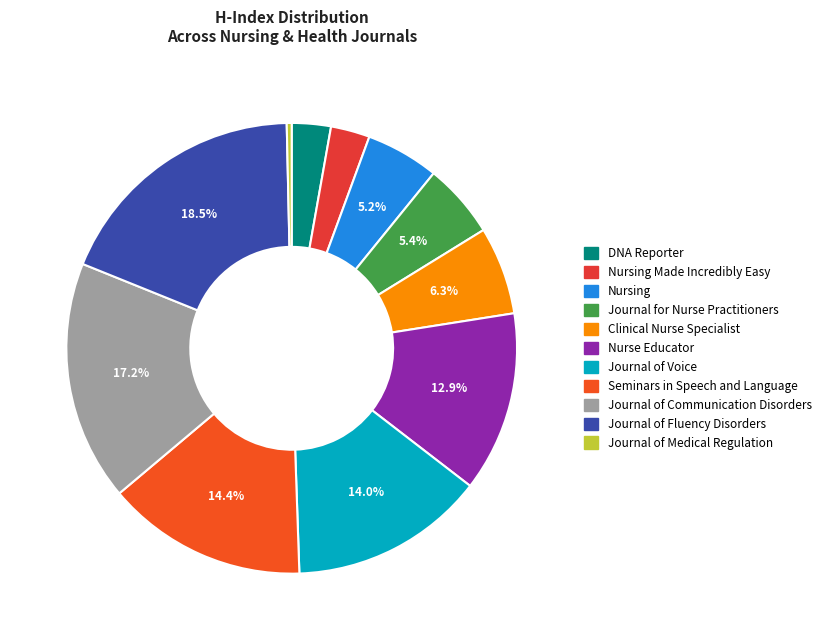

Rank the categories by value from highest to lowest.

Journal of Fluency Disorders, Journal of Communication Disorders, Seminars in Speech and Language, Journal of Voice, Nurse Educator, Clinical Nurse Specialist, Journal for Nurse Practitioners, Nursing, DNA Reporter, Nursing Made Incredibly Easy, Journal of Medical Regulation